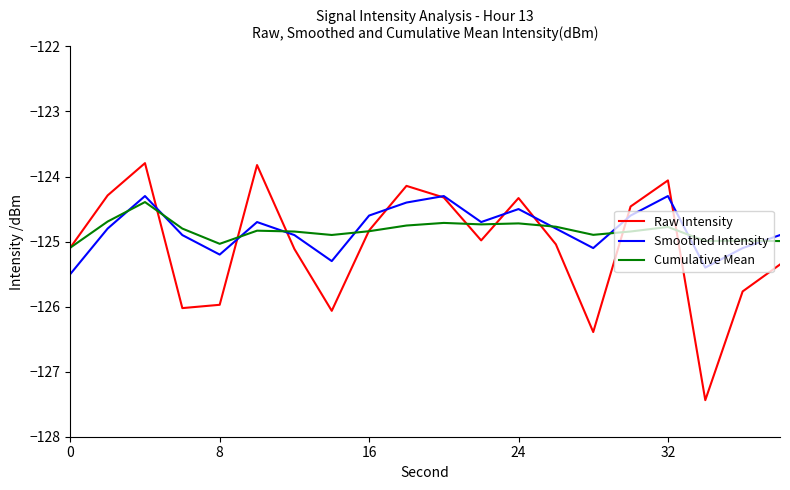

True or false: Raw Intensity has more than 1 interior local peaks.

True